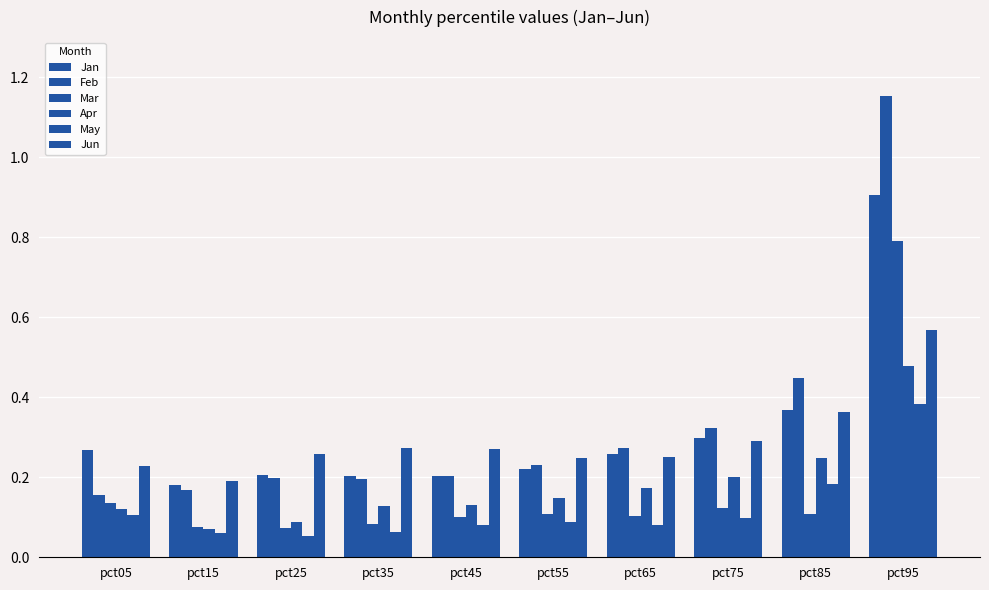

Count the number of categories in the chart.

10